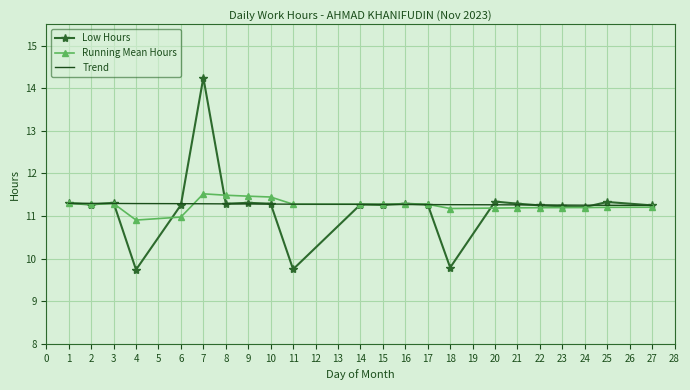

At which category is the sum across all series the highest?

7